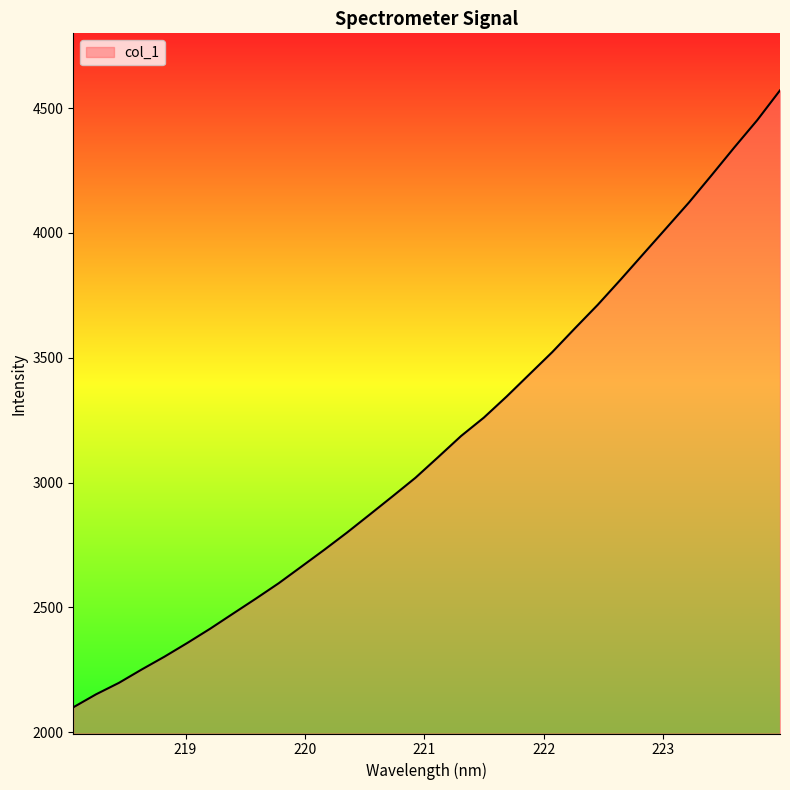

How many lines are shown in the chart?

1